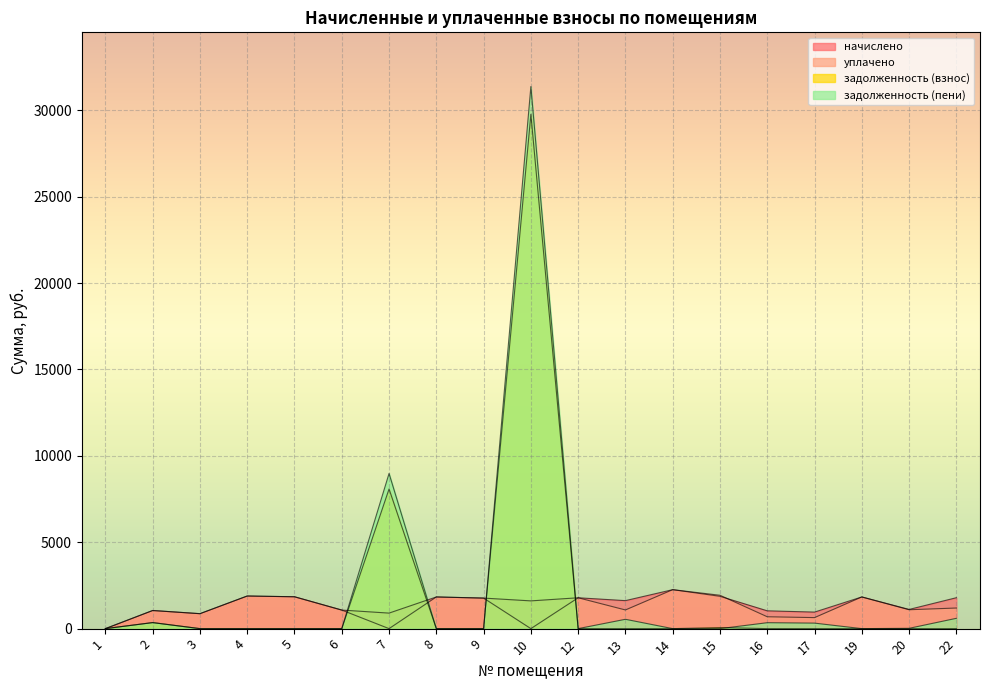

At which category is the sum across all series the highest?

10